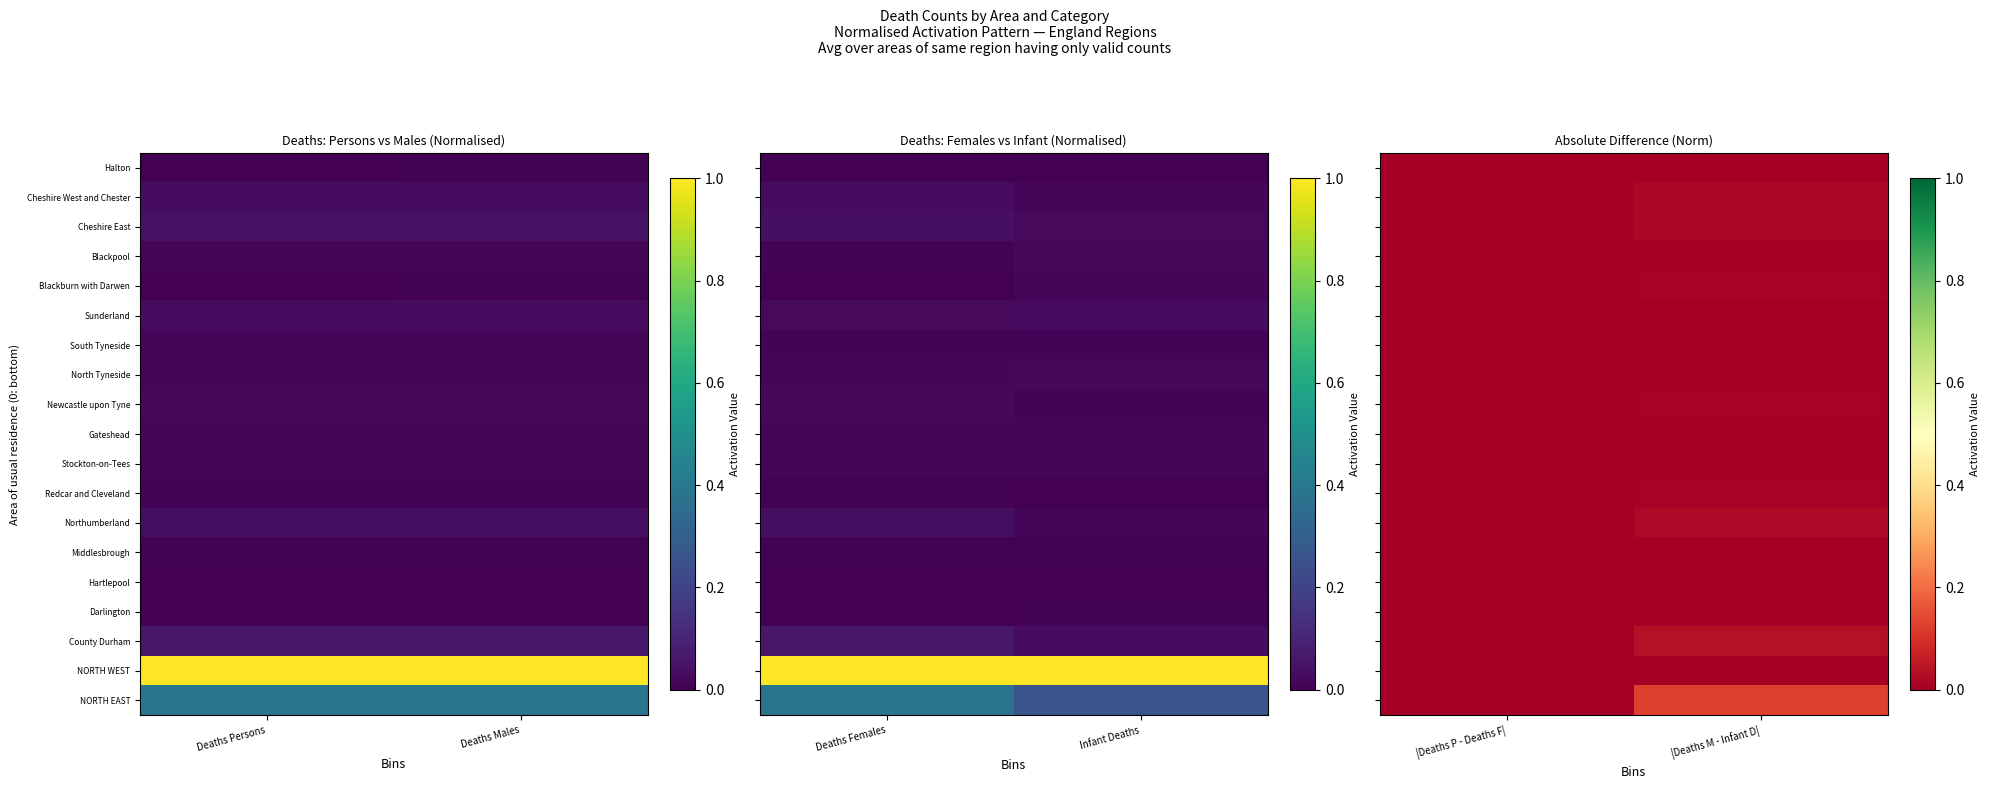

The value of Newcastle upon Tyne at |Deaths P - Deaths F| is 0.0. True or false?

False